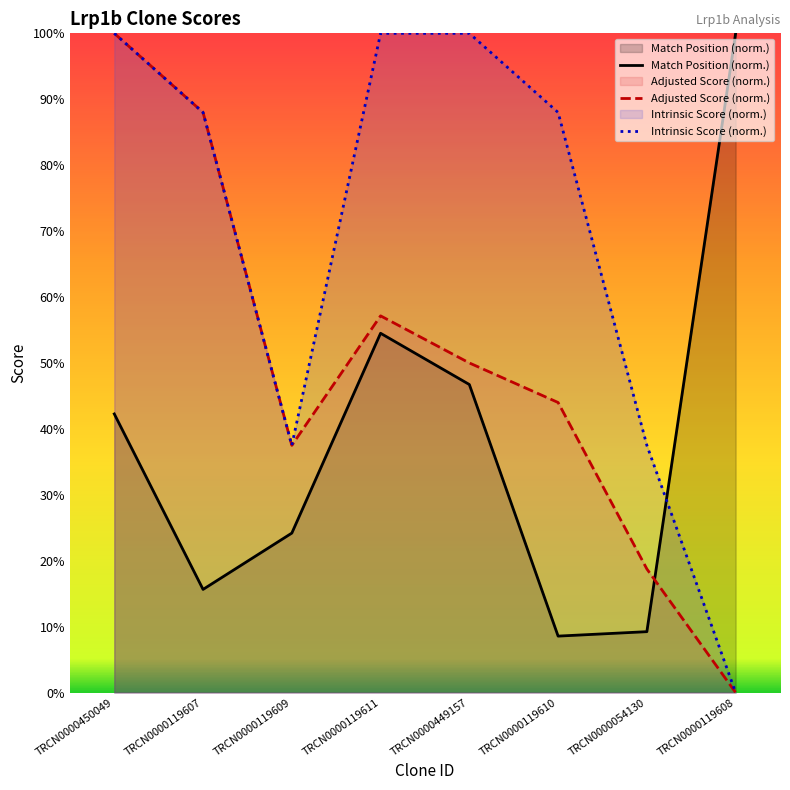

Reading left to right, transcribe all the data shown in this chart.

Match Position (norm.): 42.3	15.6	24.2	54.5	46.7	8.6	9.2	100.0
Adjusted Score (norm.): 100.0	88.0	37.5	57.1	50.0	44.0	18.8	0.0
Intrinsic Score (norm.): 100.0	88.0	37.5	100.0	100.0	88.0	37.5	0.0